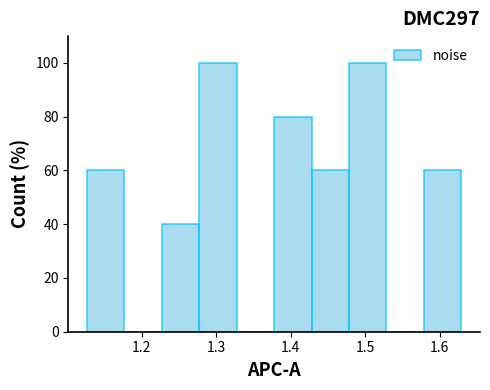

How tall is the bar that spans 1.43 to 1.48 on the x-axis? Neither the bar edges nor the heights are printed on the chart, so give them approximately, as read against the axes.

60